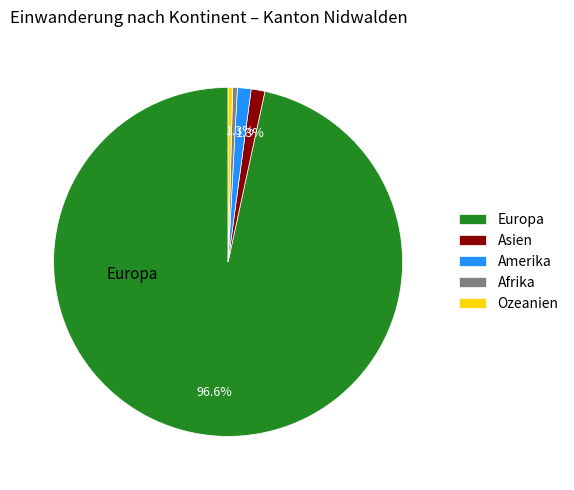

The Asien slice represents 1% of the pie. True or false?

True